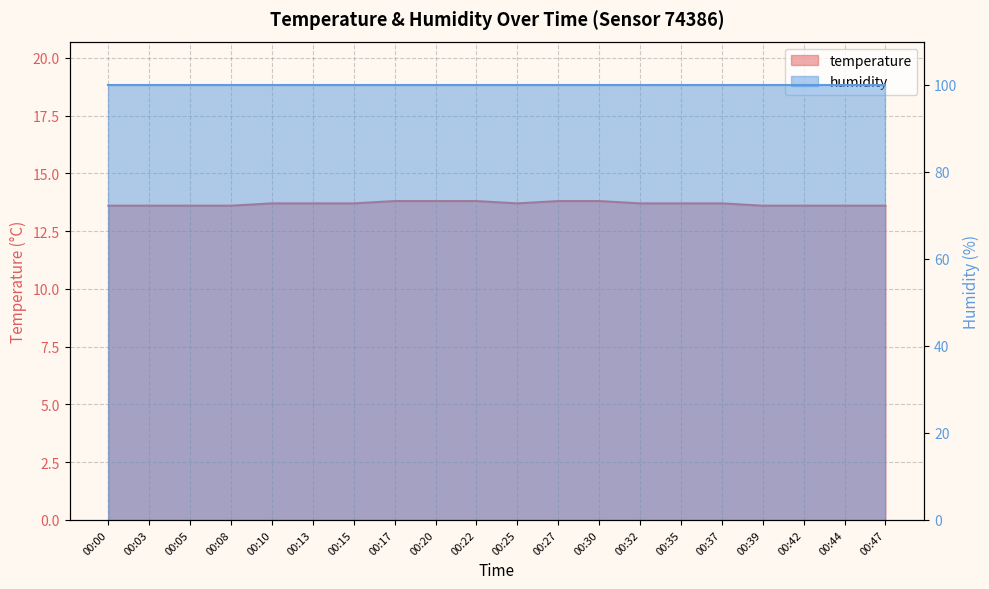

Which label corresponds to the smallest value in the chart?

00:00